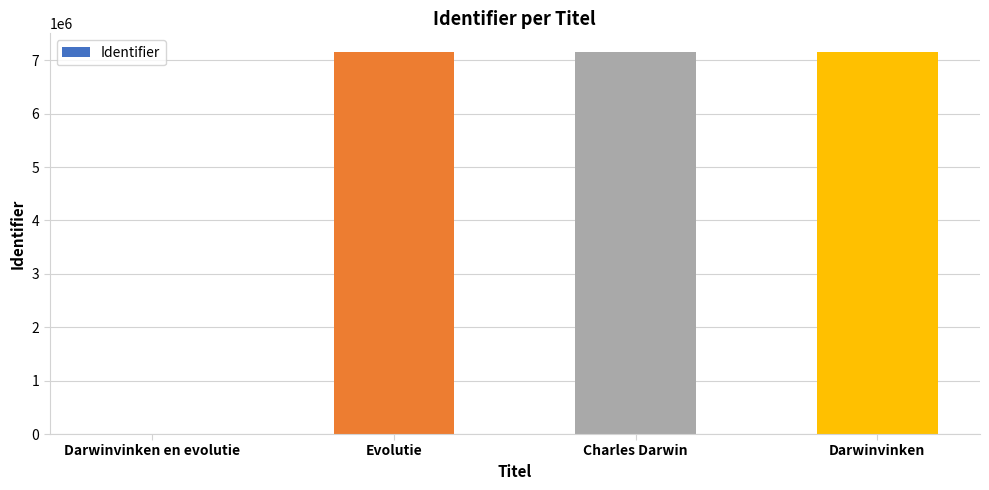

Approximately how many times larger is the value at Charles Darwin compared to Evolutie?

1.0